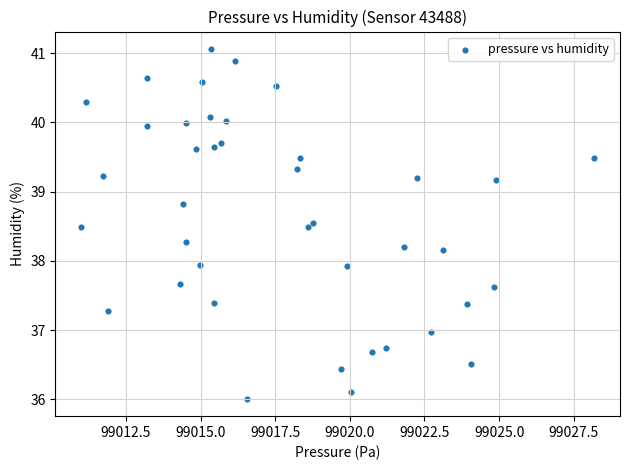

What is the range of X values (max minus min)?

17.2